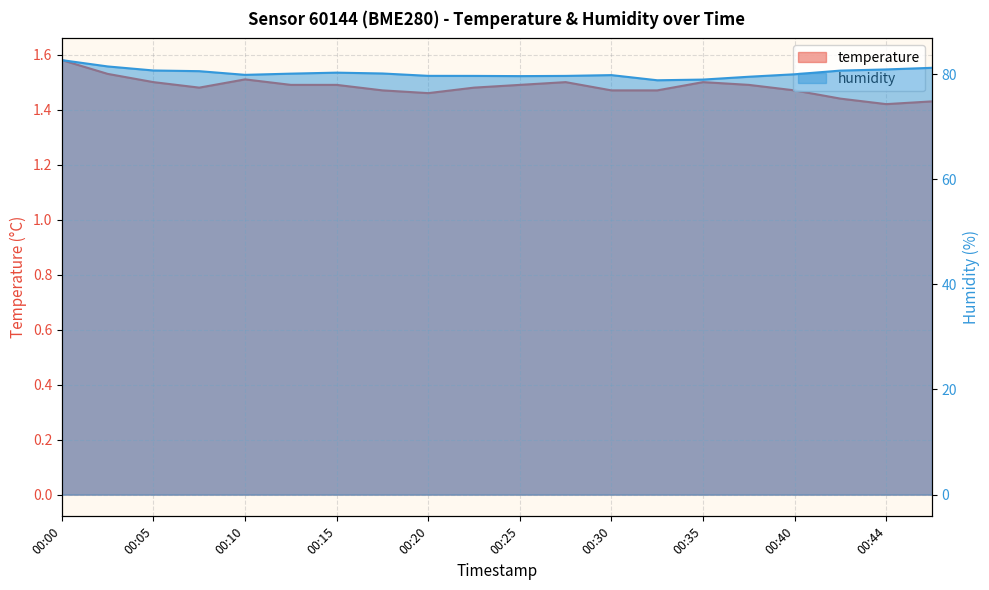

What is the difference between the second highest and minimum values in the temperature series?

0.1